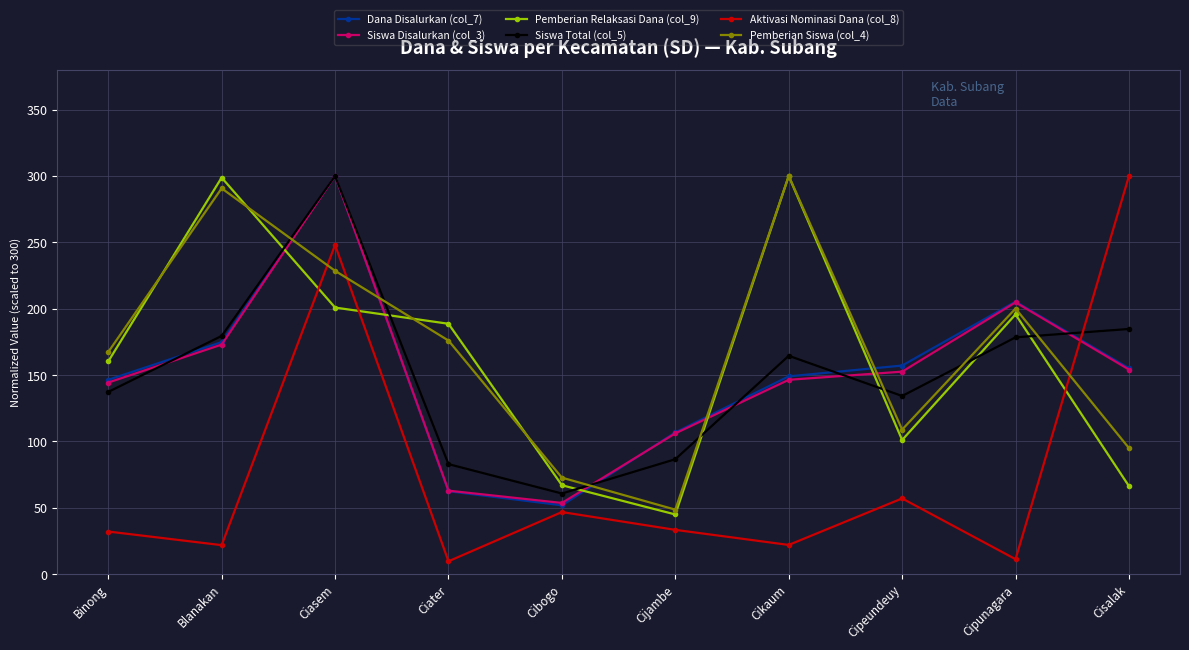

At how many categories does at least one series exceed 121?

8